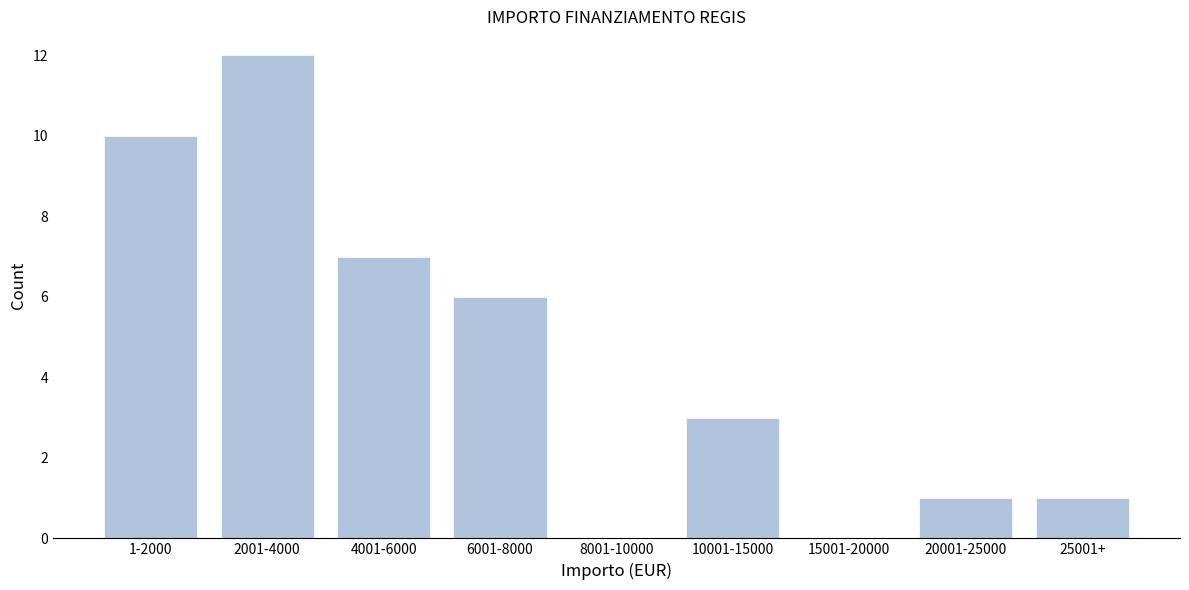

Reading right to left, extract all data points from this chart.

25001+=1	20001-25000=1	15001-20000=0	10001-15000=3	8001-10000=0	6001-8000=6	4001-6000=7	2001-4000=12	1-2000=10